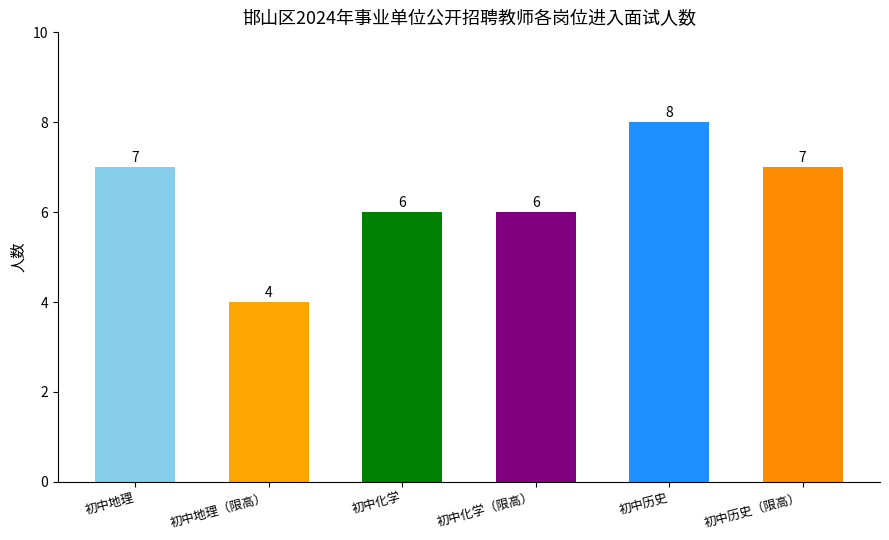

Reading left to right, extract all data points from this chart.

初中地理=7	初中地理（限高）=4	初中化学=6	初中化学（限高）=6	初中历史=8	初中历史（限高）=7